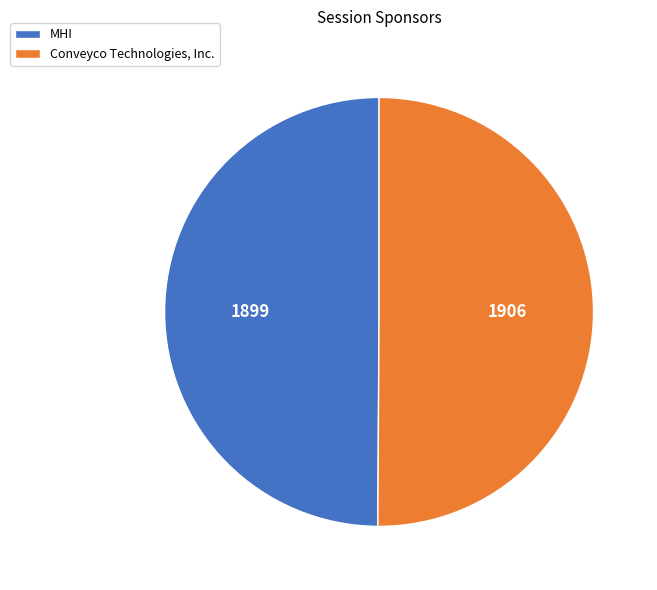

What is the ratio of the value at Conveyco Technologies, Inc. to the value at MHI?

1.0